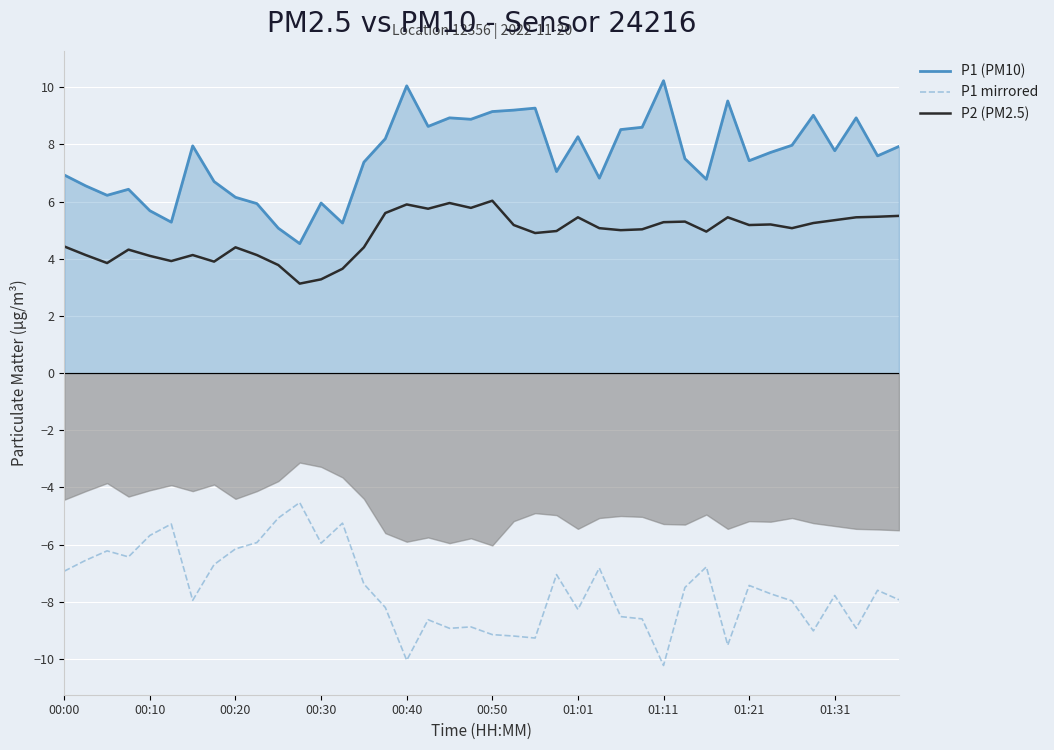

What is the minimum value shown in the chart?

-10.2